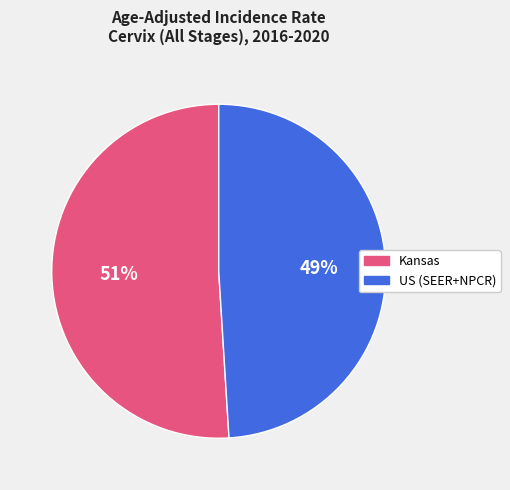

Is Kansas the majority of the pie?

Yes